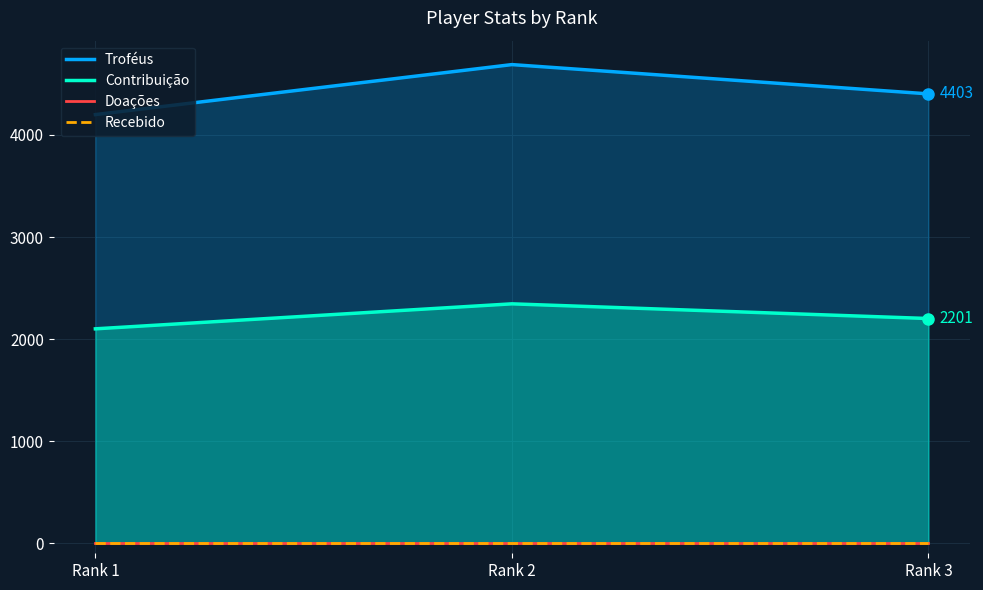

Between Rank 1 and Rank 3, which series saw the biggest shift?

Troféus